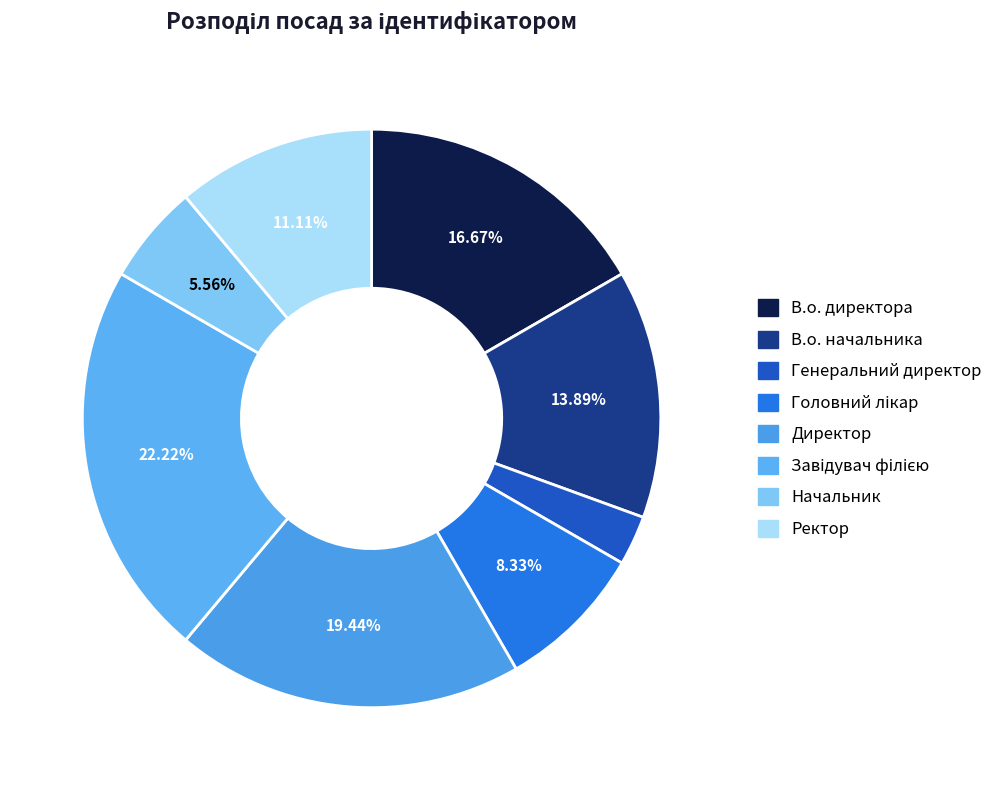

Which category has the smallest portion of the pie?

Генеральний директор